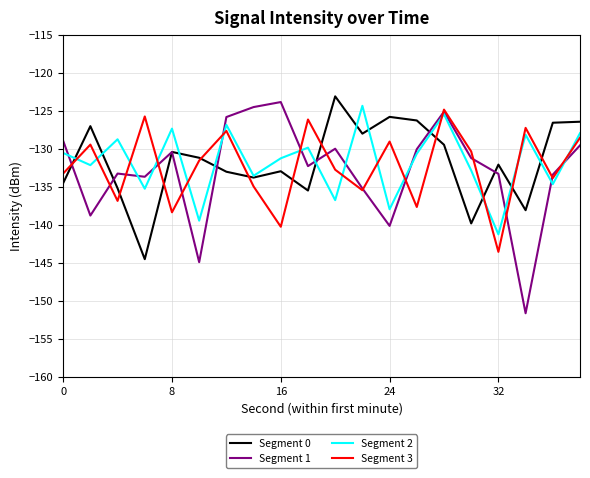

True or false: Segment 1 has more than 0 interior local peaks.

True